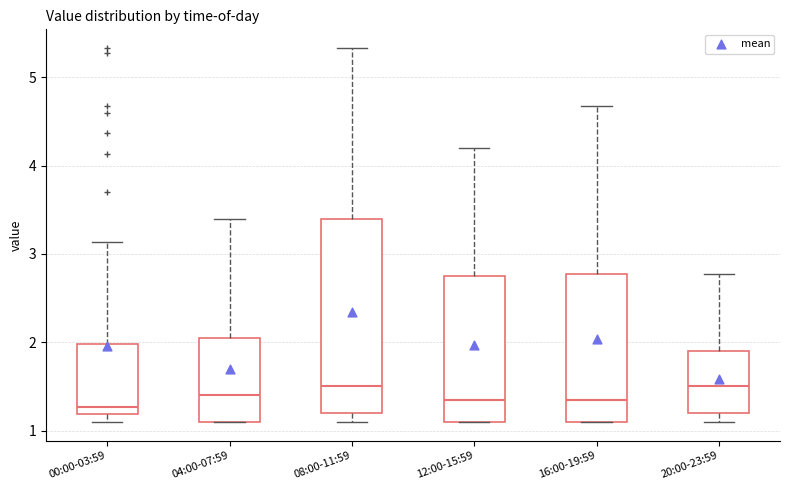

Where is the lower edge of the box for 16:00-19:59 on the y-axis? The values are not printed on the chart, so give them approximately, as read against the axis.

1.1